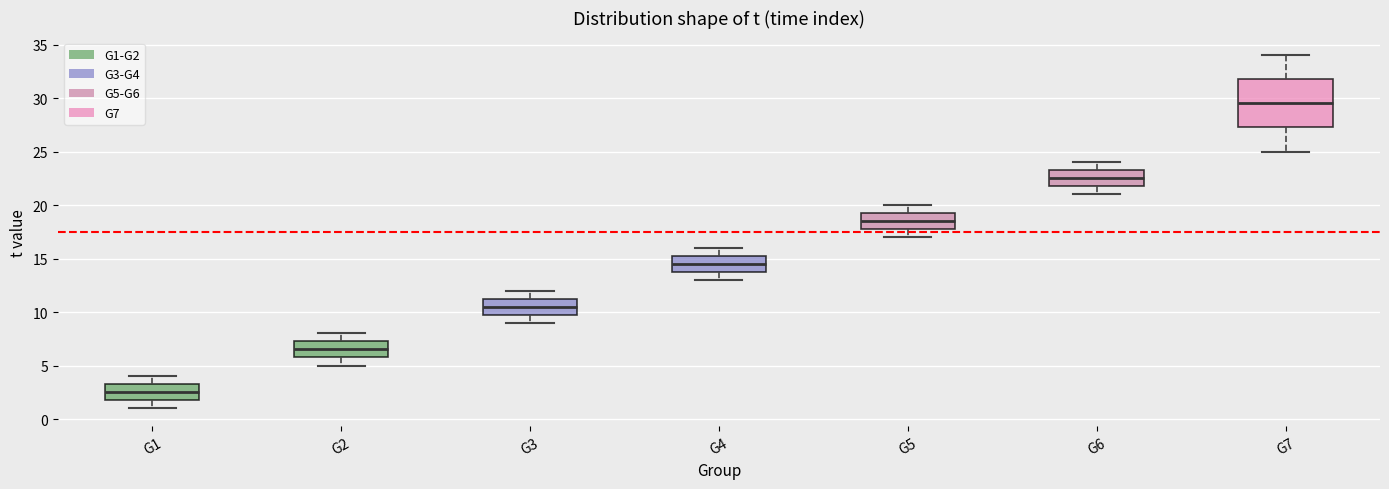

Reading left to right, transcribe this box plot: for each box, give where its median line is, the range the box spans, and where its two whiskers end, as read against the y-axis. The values are not printed on the chart, so give them approximately, as read against the axis.

G1: median 2.5, box 2.0 to 3.5, whiskers 1.0 to 4.0
G2: median 6.5, box 6.0 to 7.5, whiskers 5.0 to 8.0
G3: median 10.5, box 10.0 to 11.5, whiskers 9.0 to 12.0
G4: median 14.5, box 14.0 to 15.5, whiskers 13.0 to 16.0
G5: median 18.5, box 18.0 to 19.5, whiskers 17.0 to 20.0
G6: median 22.5, box 22.0 to 23.5, whiskers 21.0 to 24.0
G7: median 29.5, box 27.5 to 32.0, whiskers 25.0 to 34.0